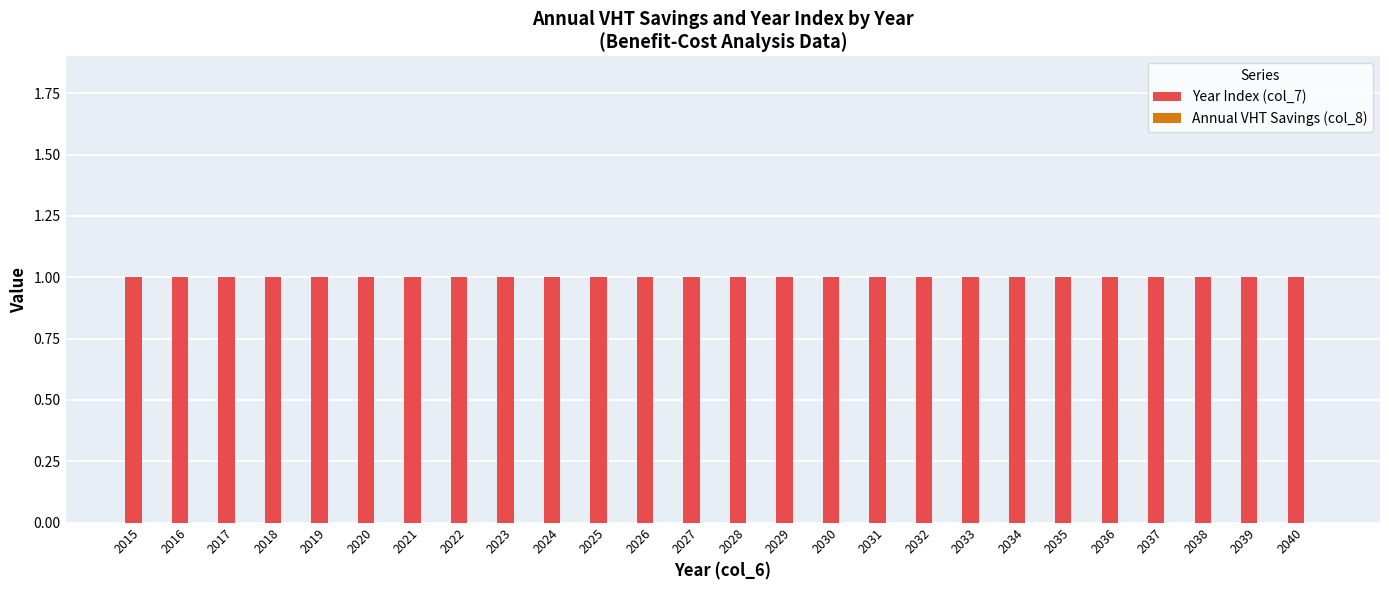

Reading left to right, transcribe all the data shown in this chart.

Year Index (col_7): 1	1	1	1	1	1	1	1	1	1	1	1	1	1	1	1	1	1	1	1	1	1	1	1	1	1
Annual VHT Savings (col_8): 0	0	0	0	0	0	0	0	0	0	0	0	0	0	0	0	0	0	0	0	0	0	0	0	0	0